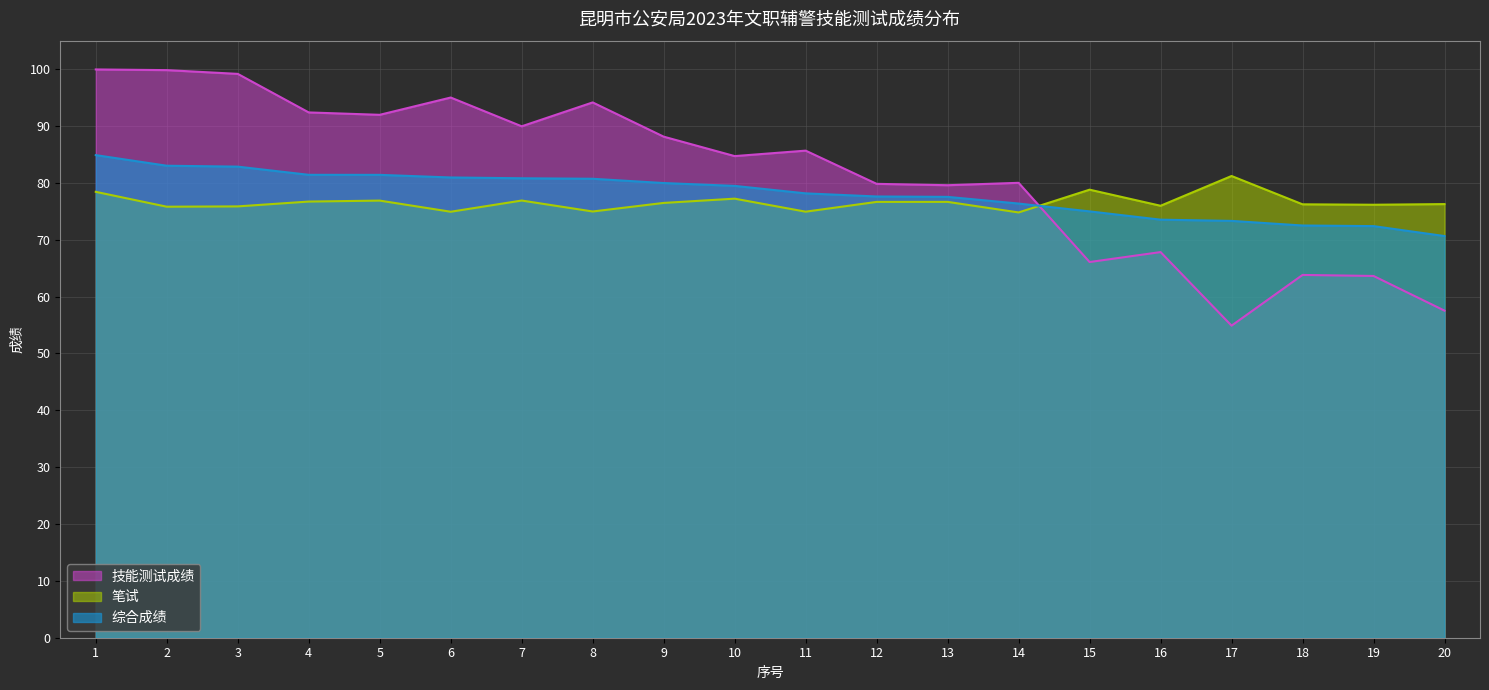

How many lines are shown in the chart?

3